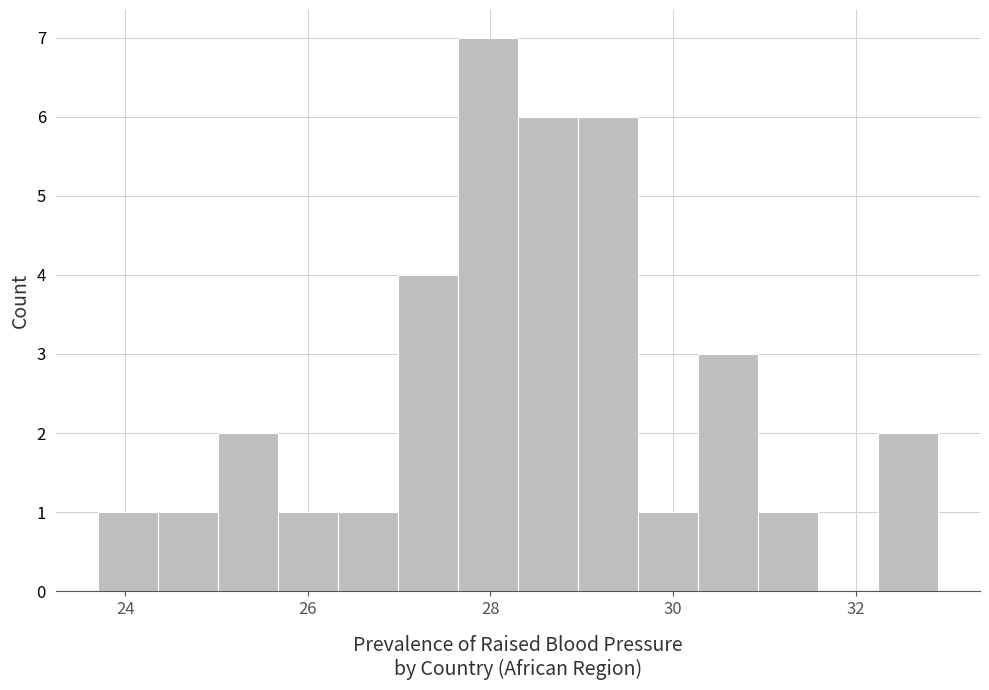

Around what value on the x-axis is the tallest bar? Give the approximate position of its centre, as read against the axis.

28.0